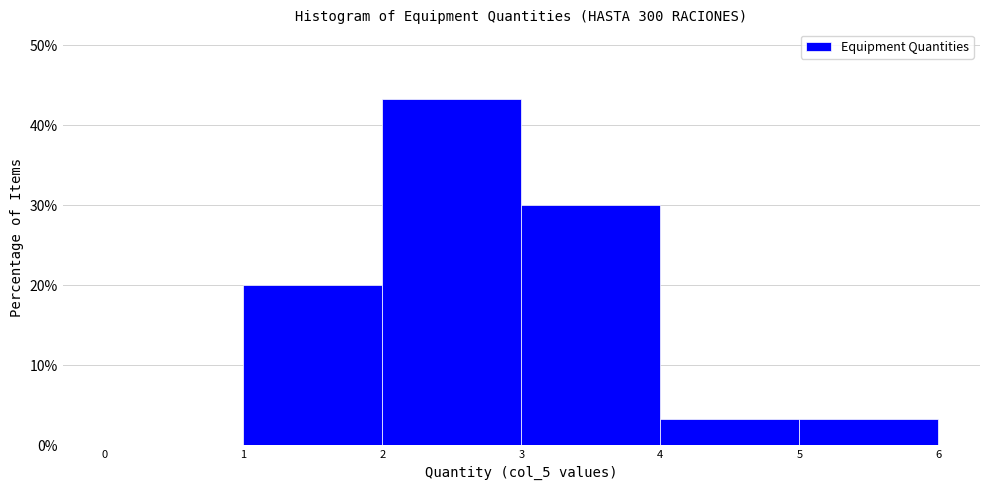

Reading left to right, transcribe this chart: for each bar, give the range it covers on the x-axis and its height. The values are not printed on the chart, so give them approximately, as read against the axis.

0 to 1: 0
1 to 2: 20
2 to 3: 43
3 to 4: 30
4 to 5: 3
5 to 6: 3